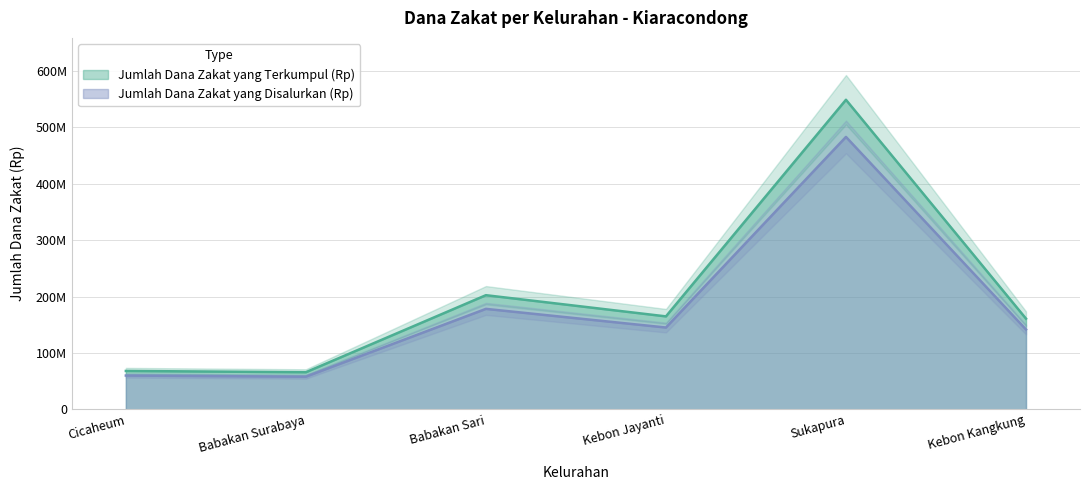

At which label is Jumlah Dana Zakat yang Disalurkan (Rp) closest to 270454800?

Babakan Sari